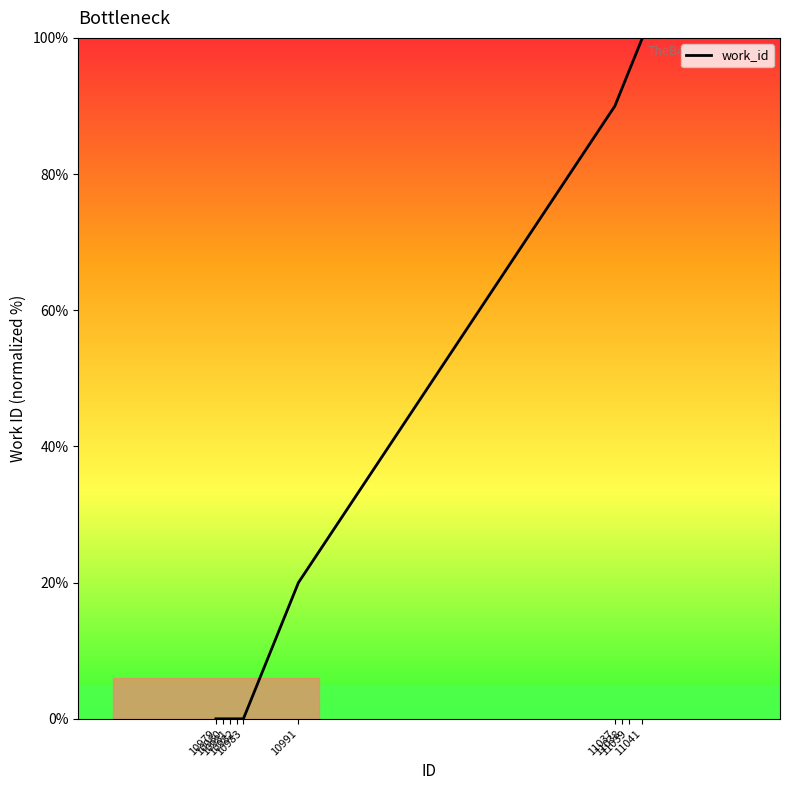

Reading left to right, what are all the values shown in this chart?

0.0	0.0	0.0	0.0	0.0	20.0	90.0	92.5	95.0	100.0